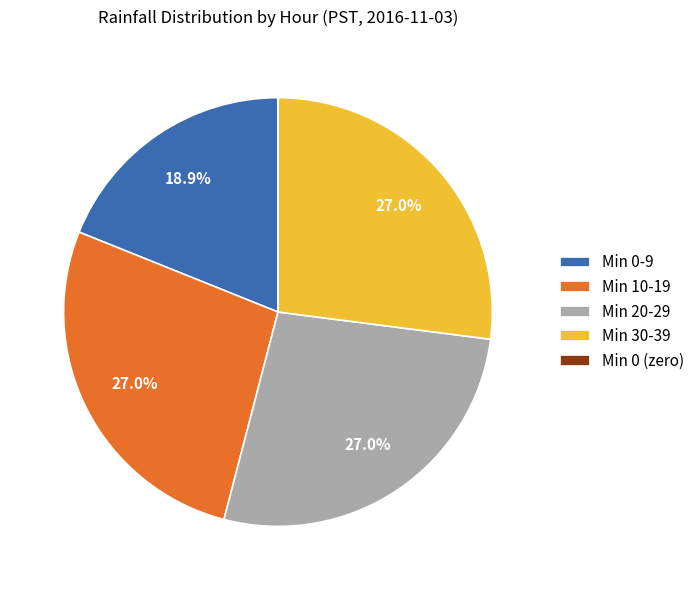

Do Min 20-29 and Min 10-19 together represent more than half of the pie?

Yes